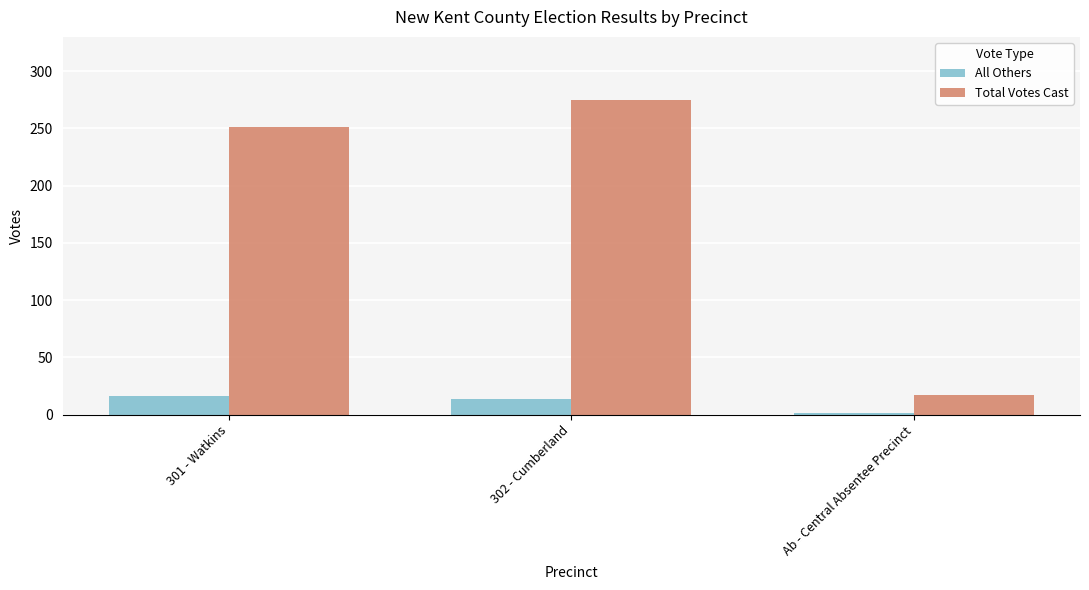

Is it true that Total Votes Cast equals 17 at Ab - Central Absentee Precinct?

True